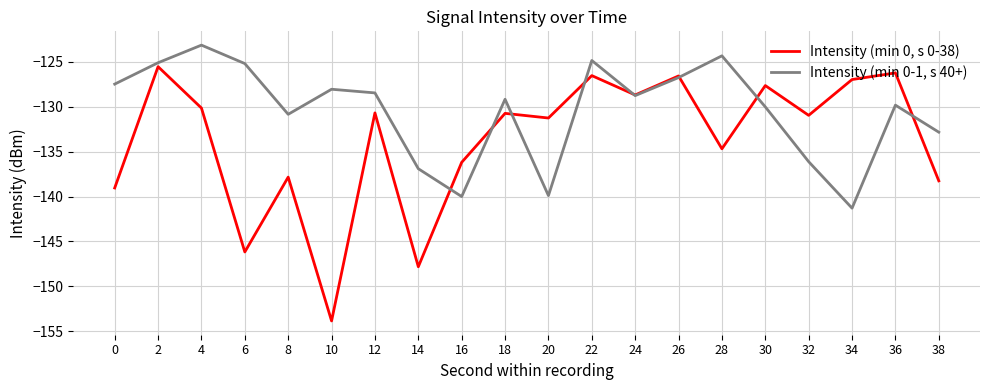

The Intensity (min 0-1, s 40+) series shows -126.7 at 26. True or false?

True